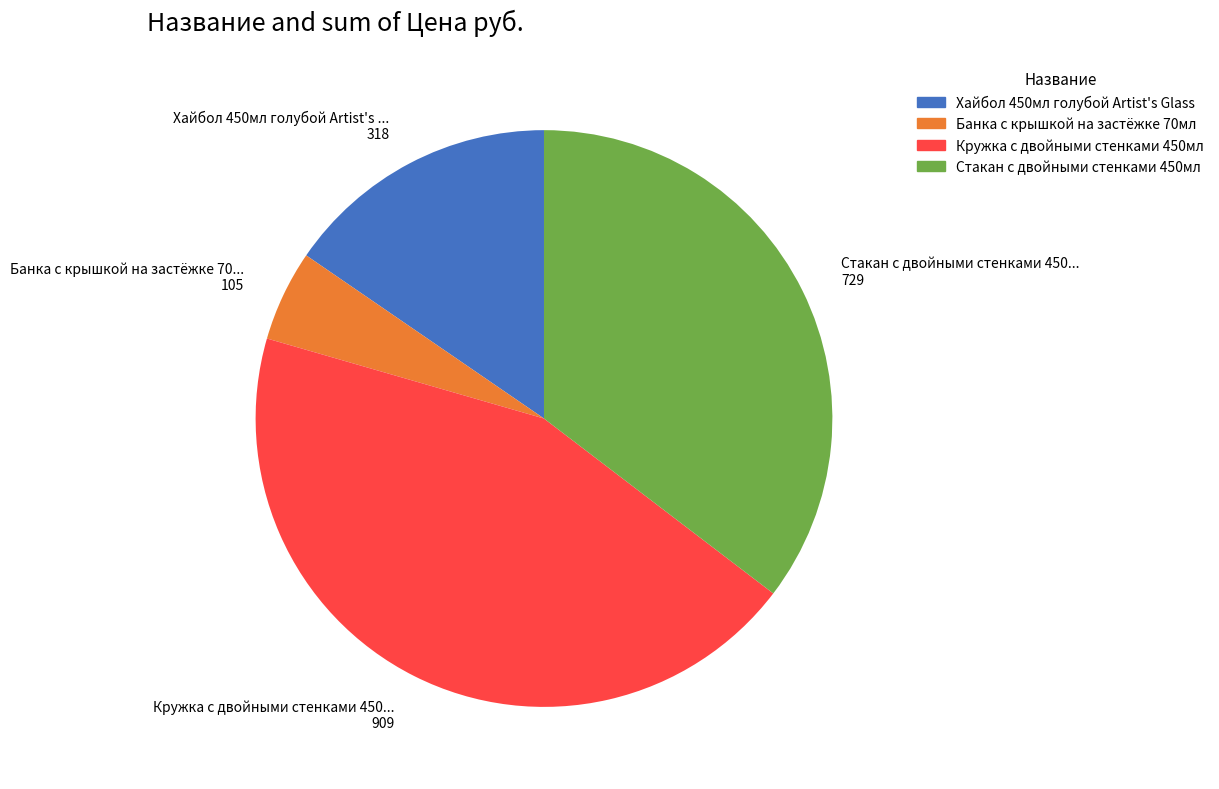

The Кружка с двойными стенками 450мл slice represents 55% of the pie. True or false?

False